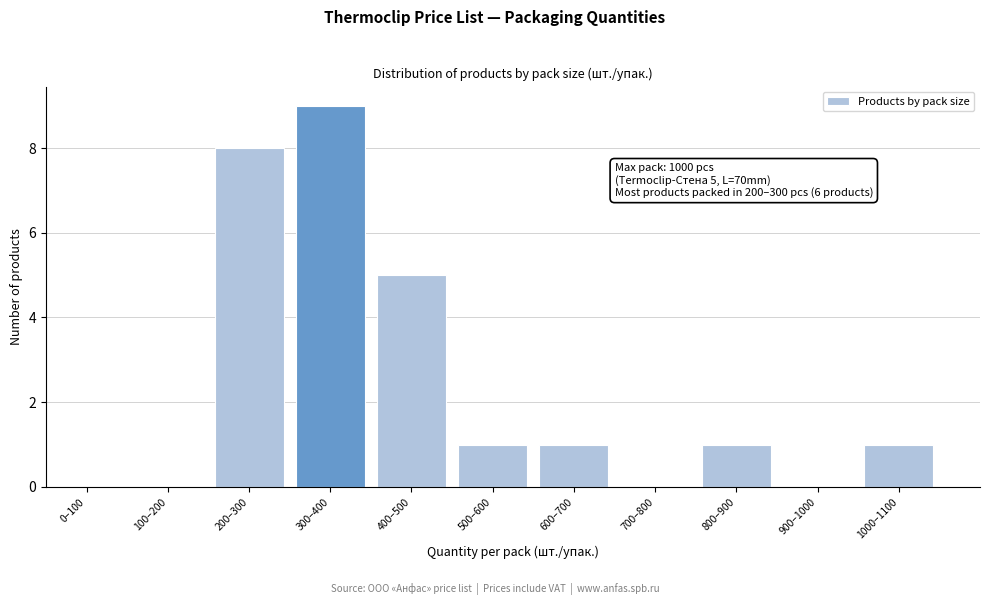

Reading left to right, transcribe all the data shown in this chart.

0–100=0	100–200=0	200–300=8	300–400=9	400–500=5	500–600=1	600–700=1	700–800=0	800–900=1	900–1000=0	1000–1100=1